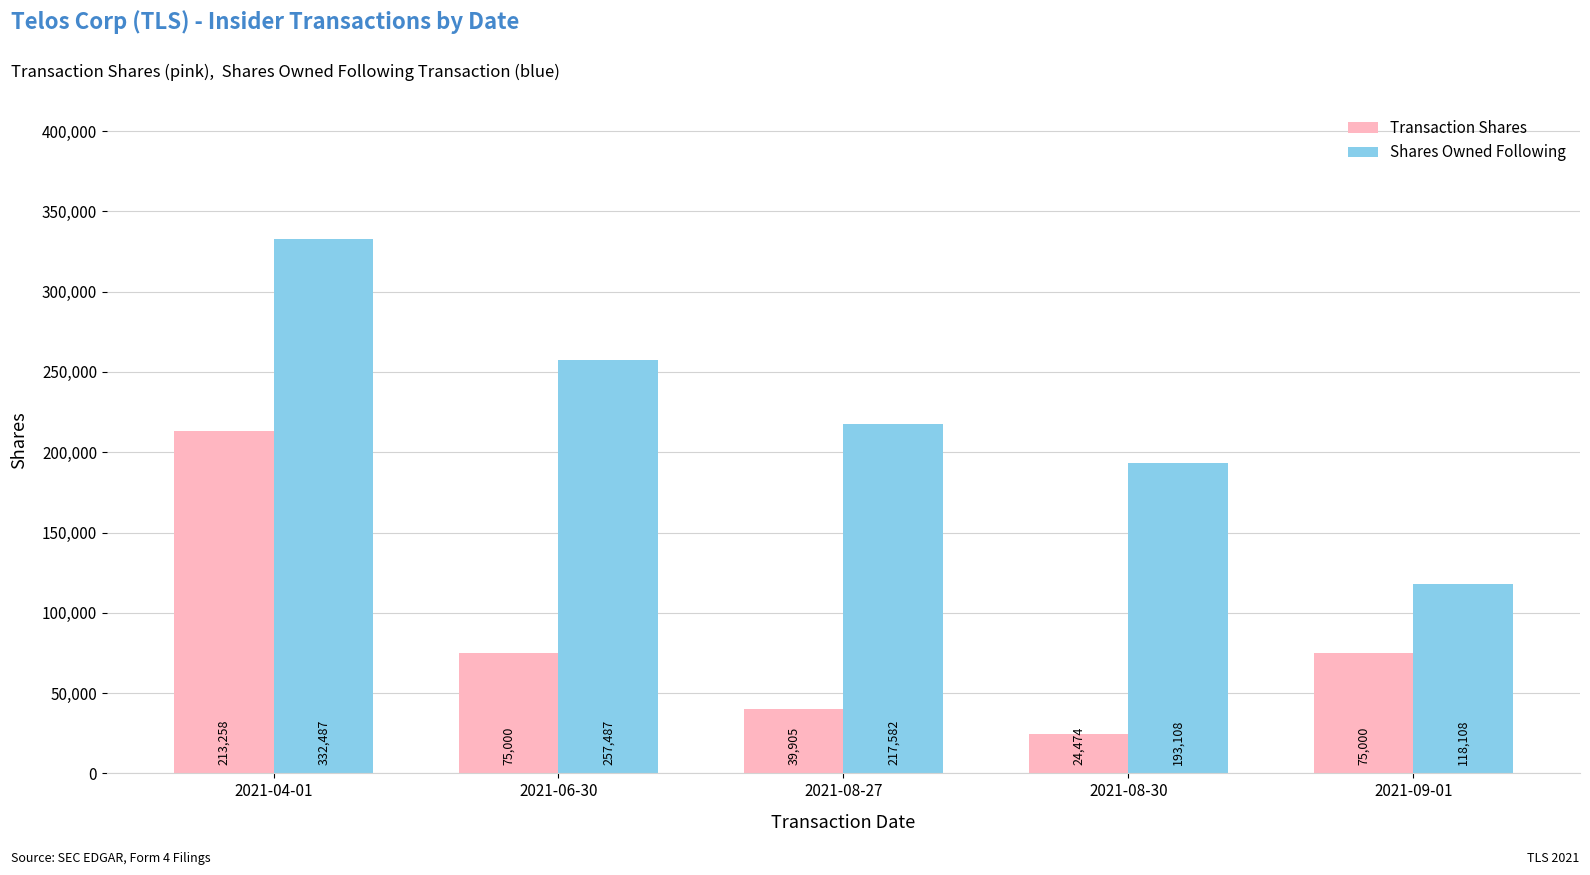

Which series changed the most between 2021-06-30 and 2021-08-27?

Shares Owned Following